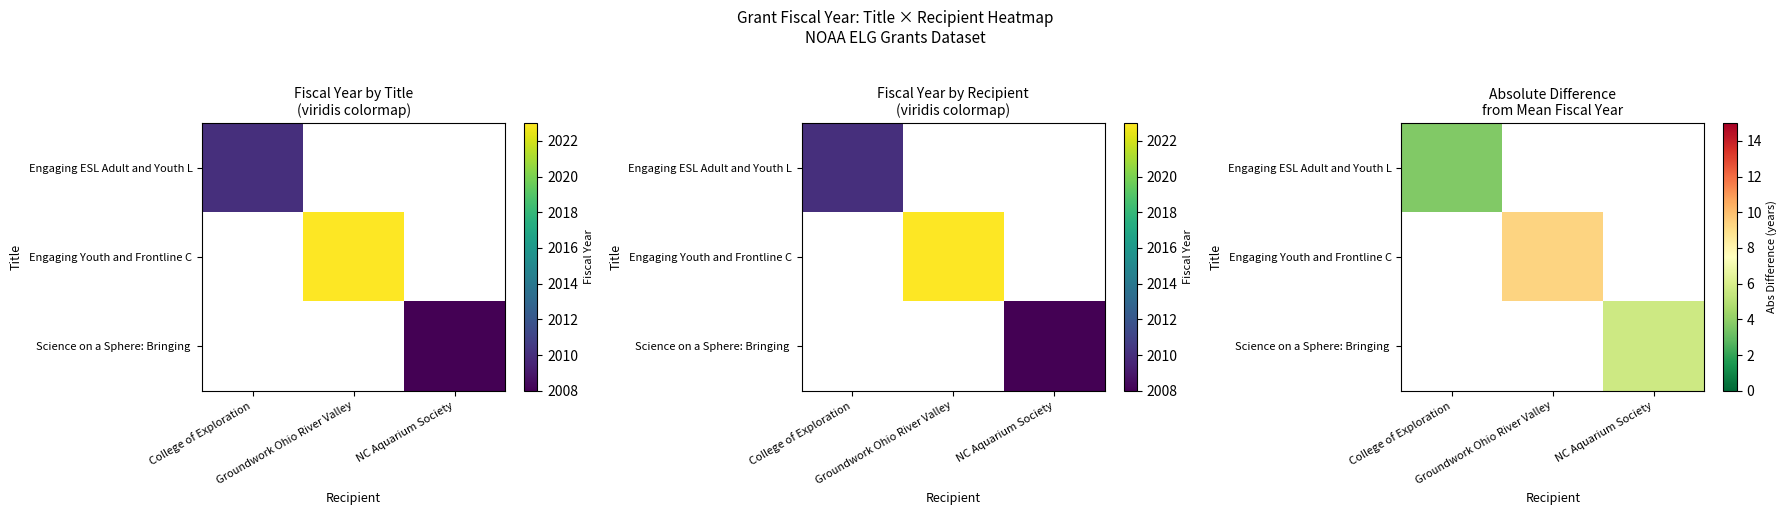

How many series are shown in this chart?

3